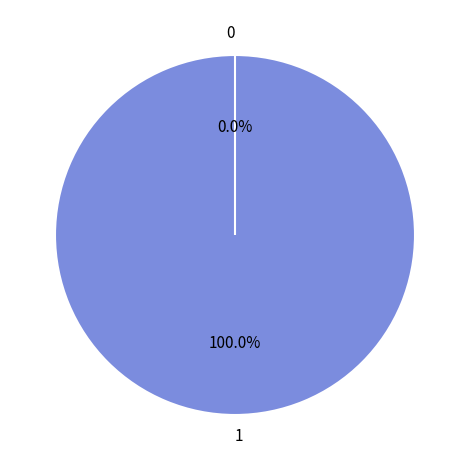

What percentage do 0 and 1 together represent?

100.0%